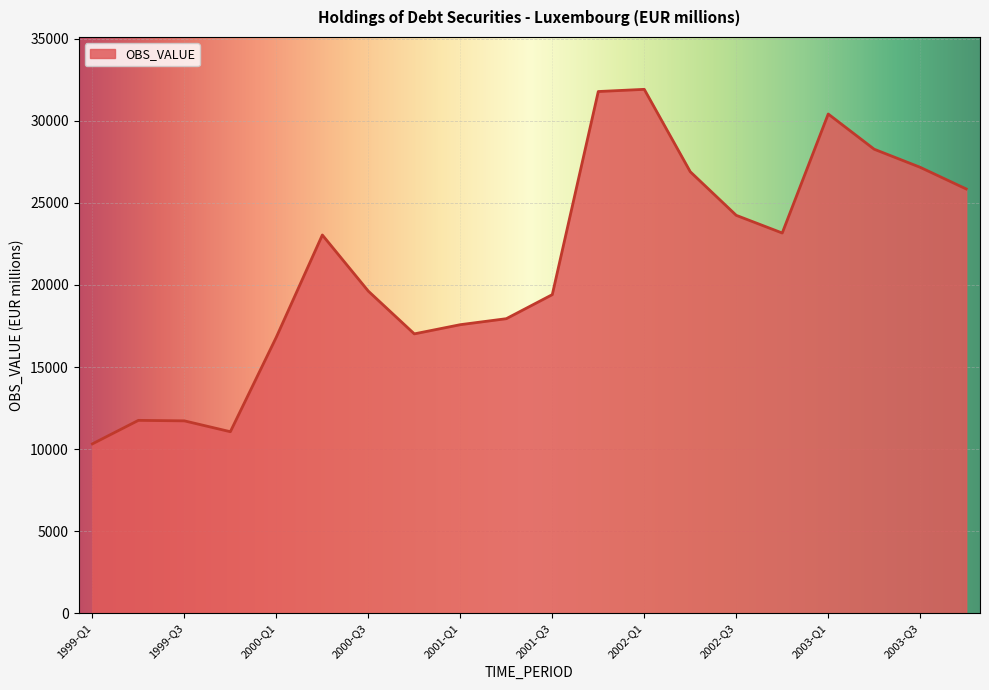

What is the difference between the maximum and minimum values?

21601